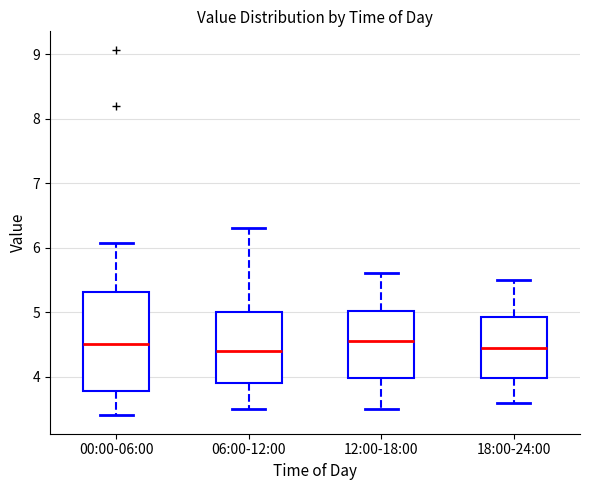

Where is the lower edge of the box for 00:00-06:00 on the y-axis? The values are not printed on the chart, so give them approximately, as read against the axis.

3.8